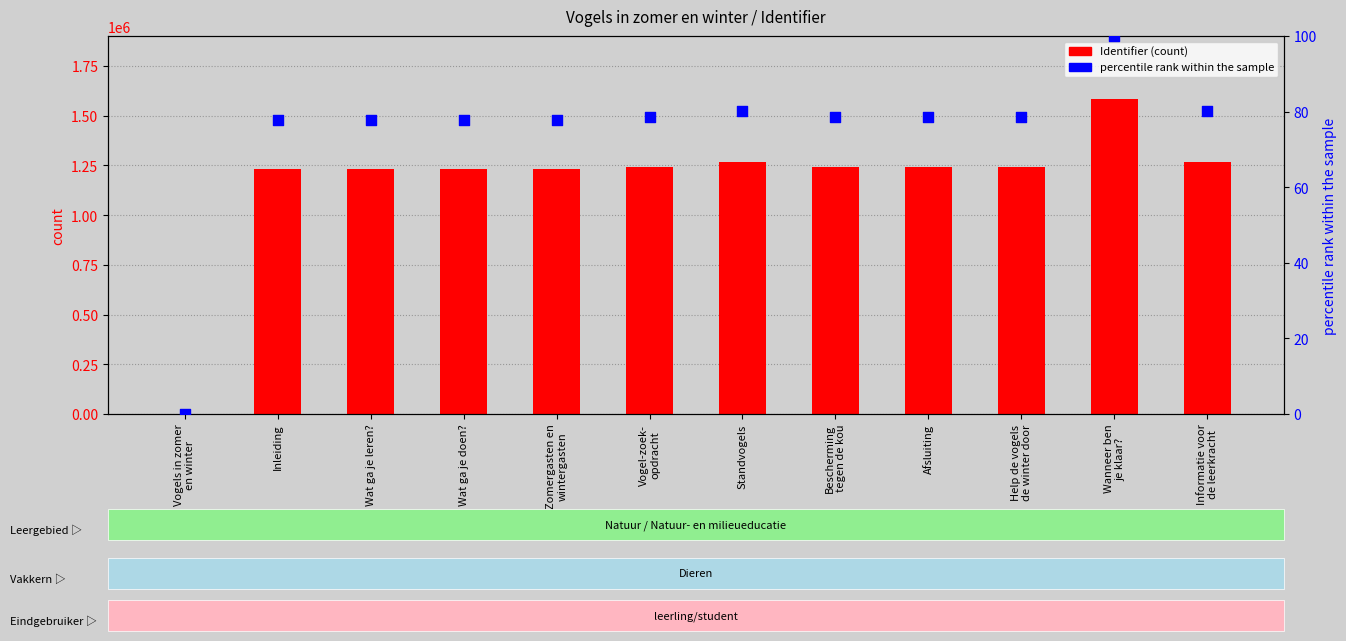

What are all the series names shown in the legend?

Identifier, percentile rank within the sample